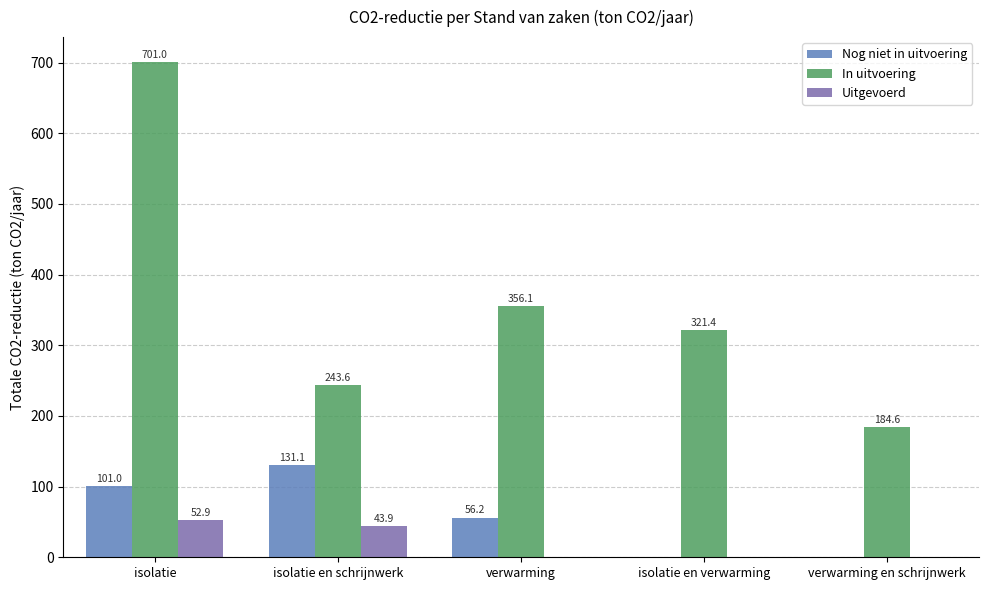

Between isolatie and verwarming en schrijnwerk, which series saw the biggest shift?

In uitvoering